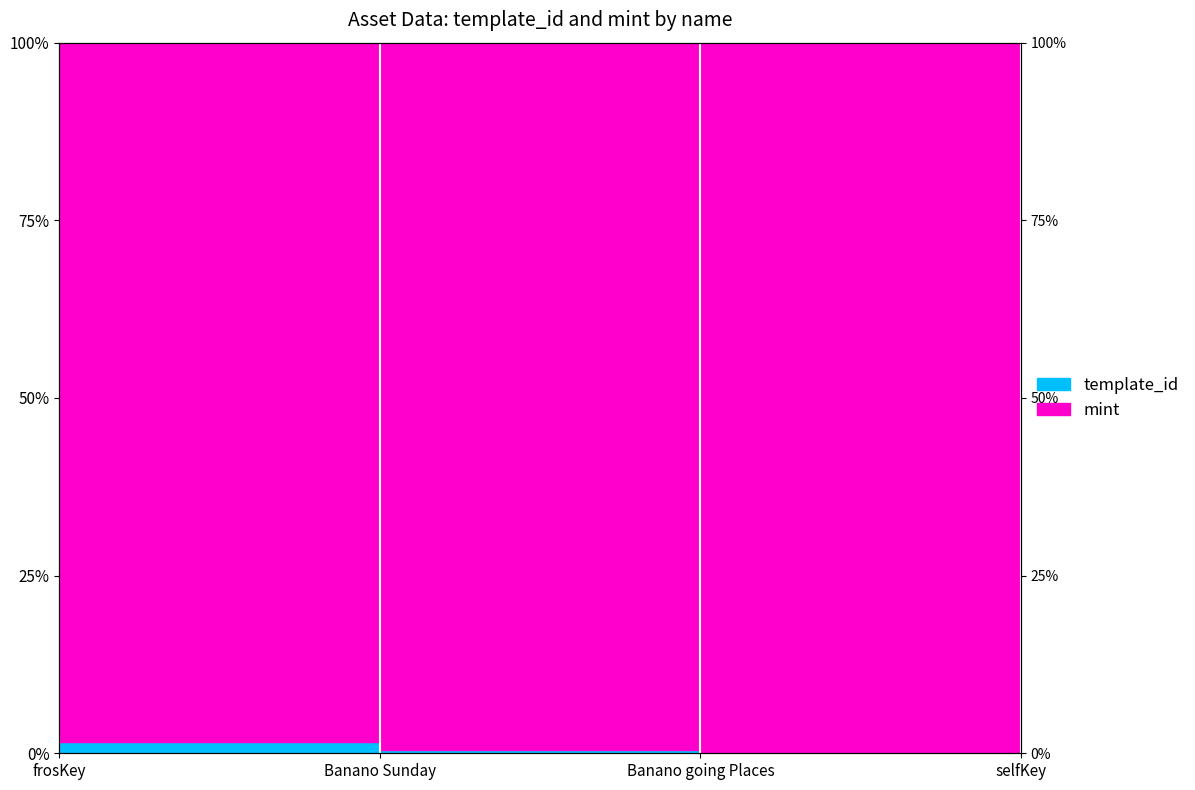

What position from the right is selfKey?

1